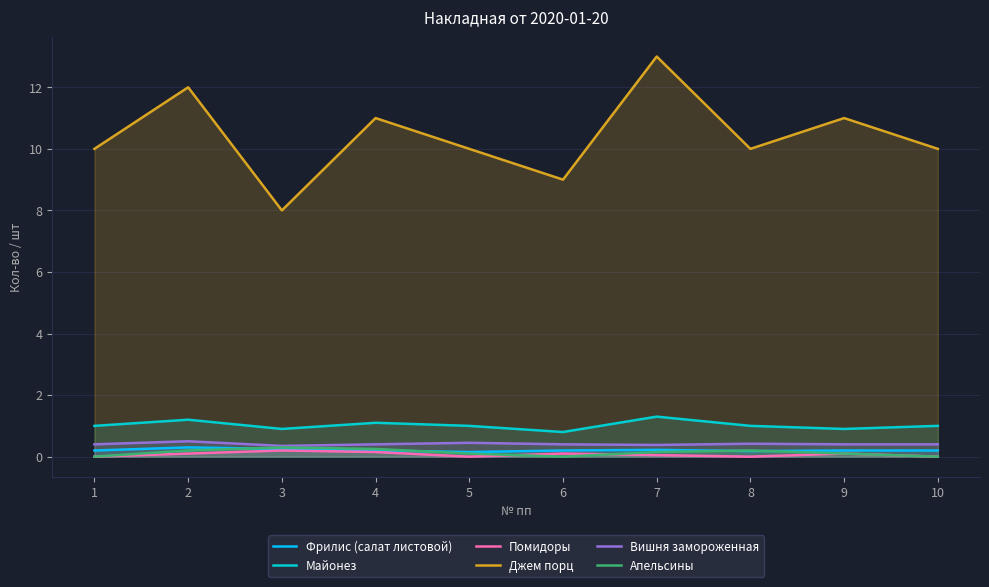

At which category is the sum across all series the highest?

7